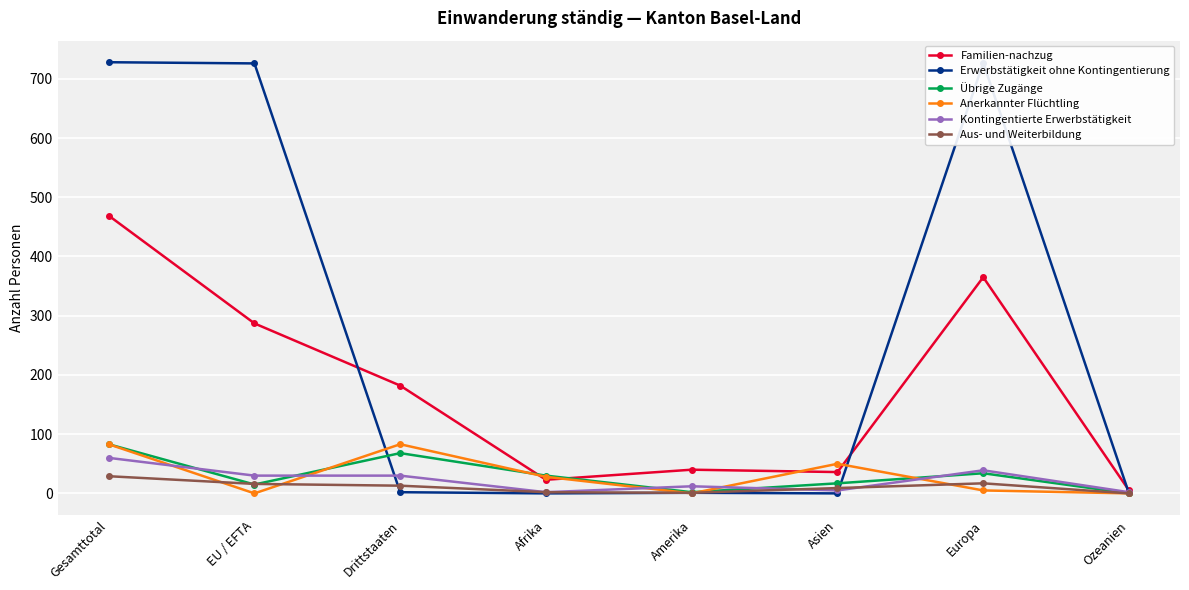

Which series has the largest total across all categories?

Erwerbstätigkeit ohne Kontingentierung